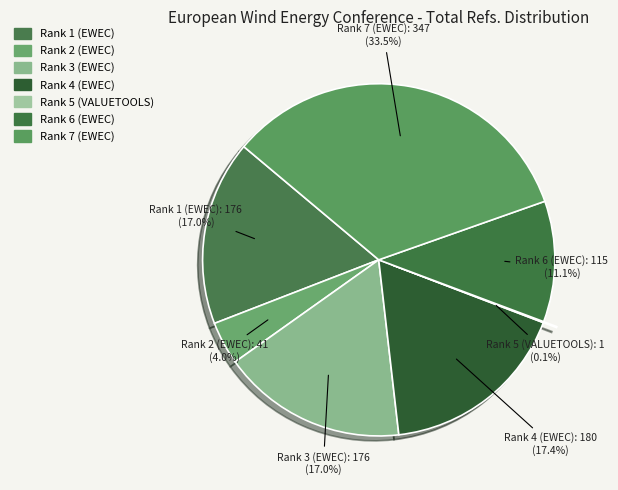

True or false: Rank 1 (EWEC) accounts for 6% of the total.

False